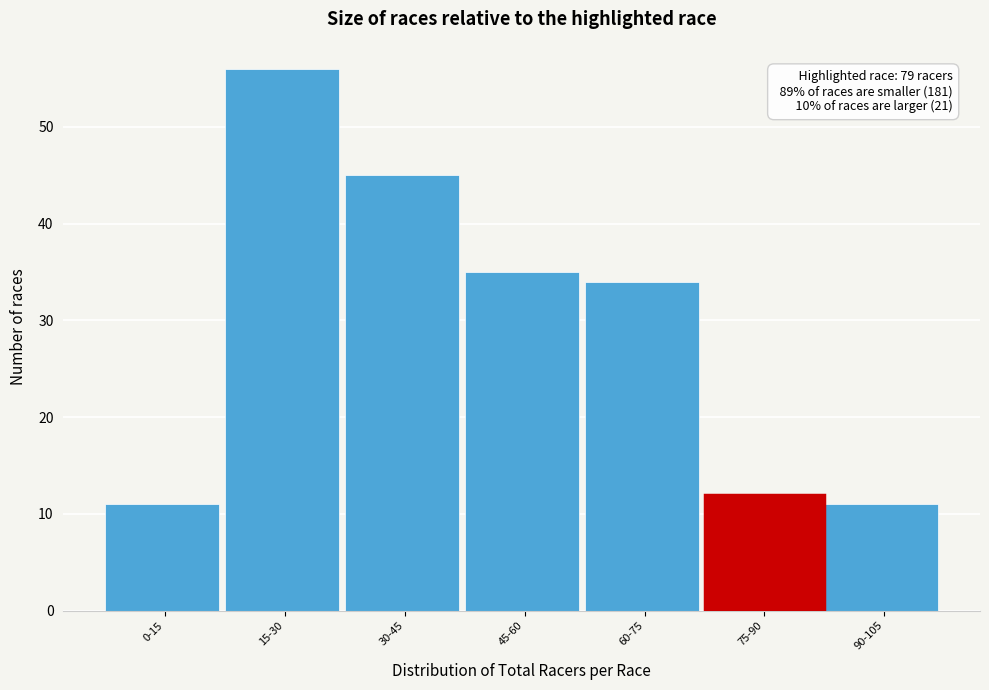

Reading left to right, list all the values displayed in this chart.

0-15=11	15-30=56	30-45=45	45-60=35	60-75=34	75-90=12	90-105=11